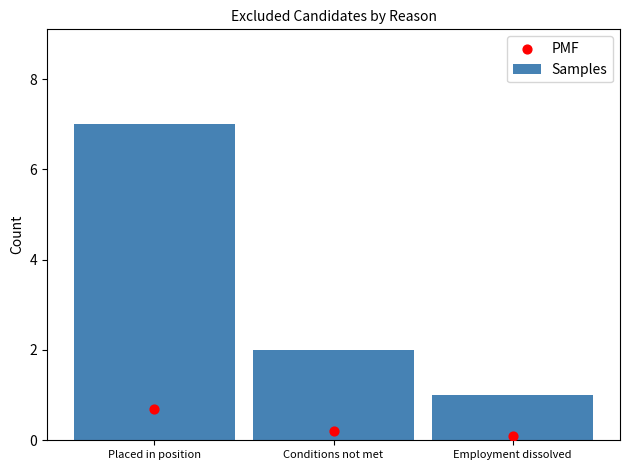

Is the value of Samples at Placed in position greater than the value of PMF at Employment dissolved?

Yes